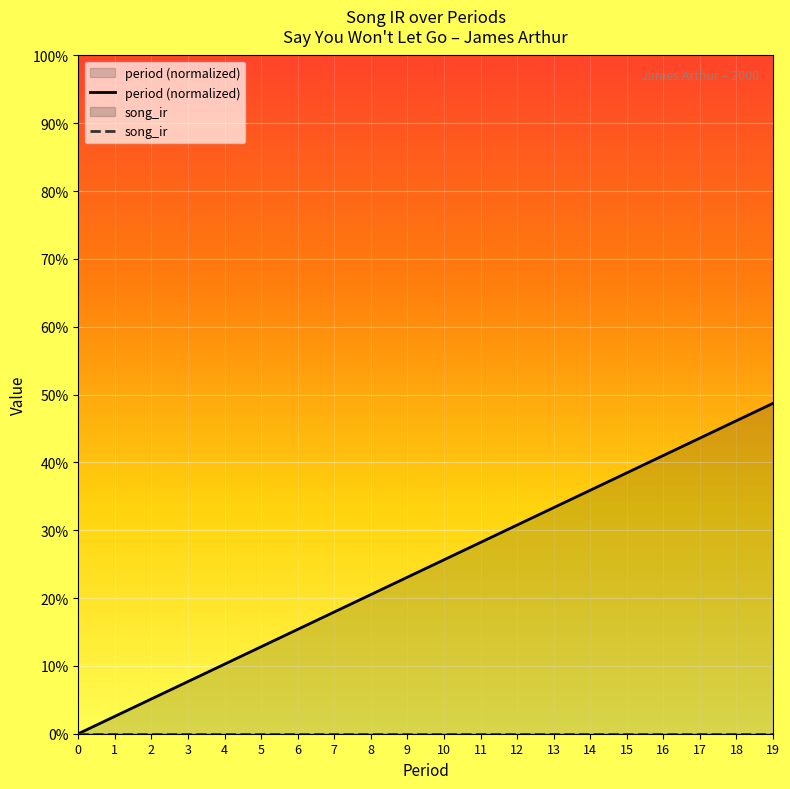

Is the value of song_ir at 10 greater than the value of period (normalized) at 7?

No